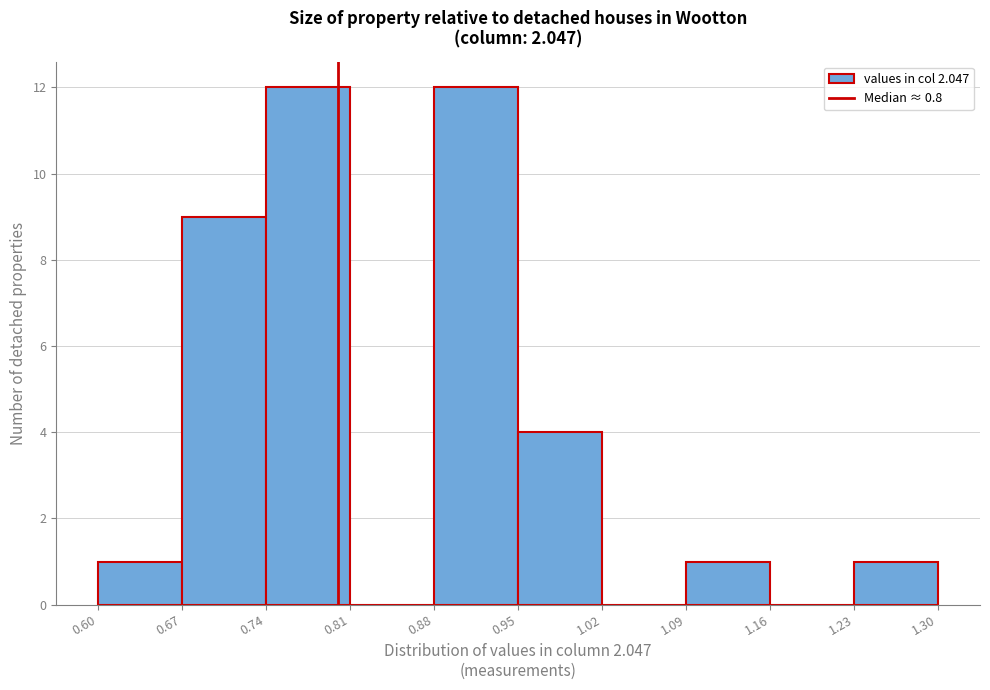

Reading left to right, transcribe this chart: for each bar, give the range it covers on the x-axis and its height. The values are not printed on the chart, so give them approximately, as read against the axis.

0.60 to 0.67: 1
0.67 to 0.74: 9
0.74 to 0.81: 12
0.81 to 0.88: 0
0.88 to 0.95: 12
0.95 to 1.02: 4
1.02 to 1.09: 0
1.09 to 1.16: 1
1.16 to 1.23: 0
1.23 to 1.30: 1